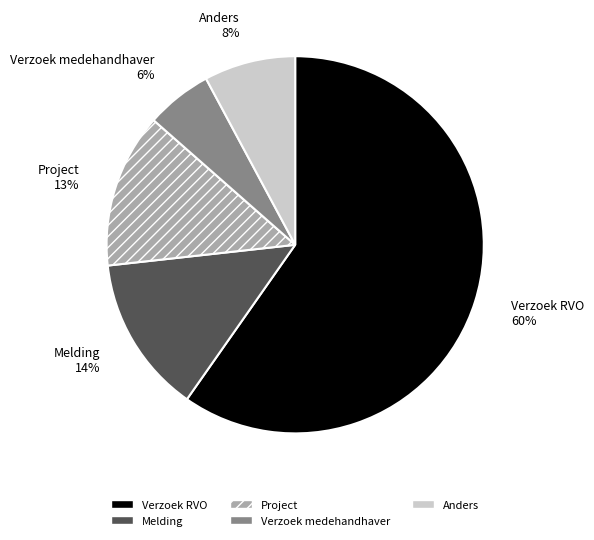

To the nearest percent, what is the difference between the Melding and Verzoek RVO slice percentages?

46%